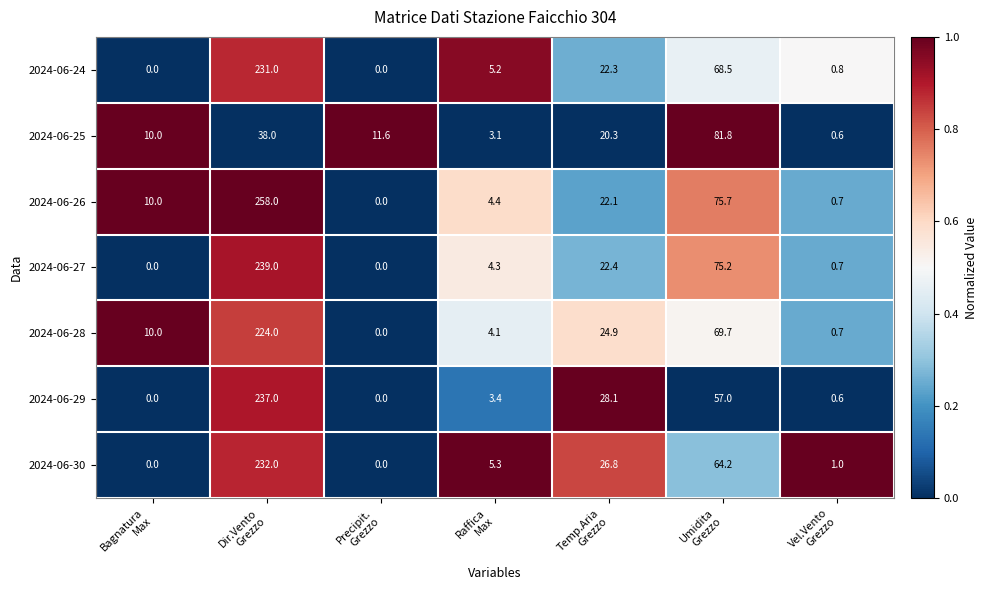

Which series has the largest total across all categories?

2024-06-26